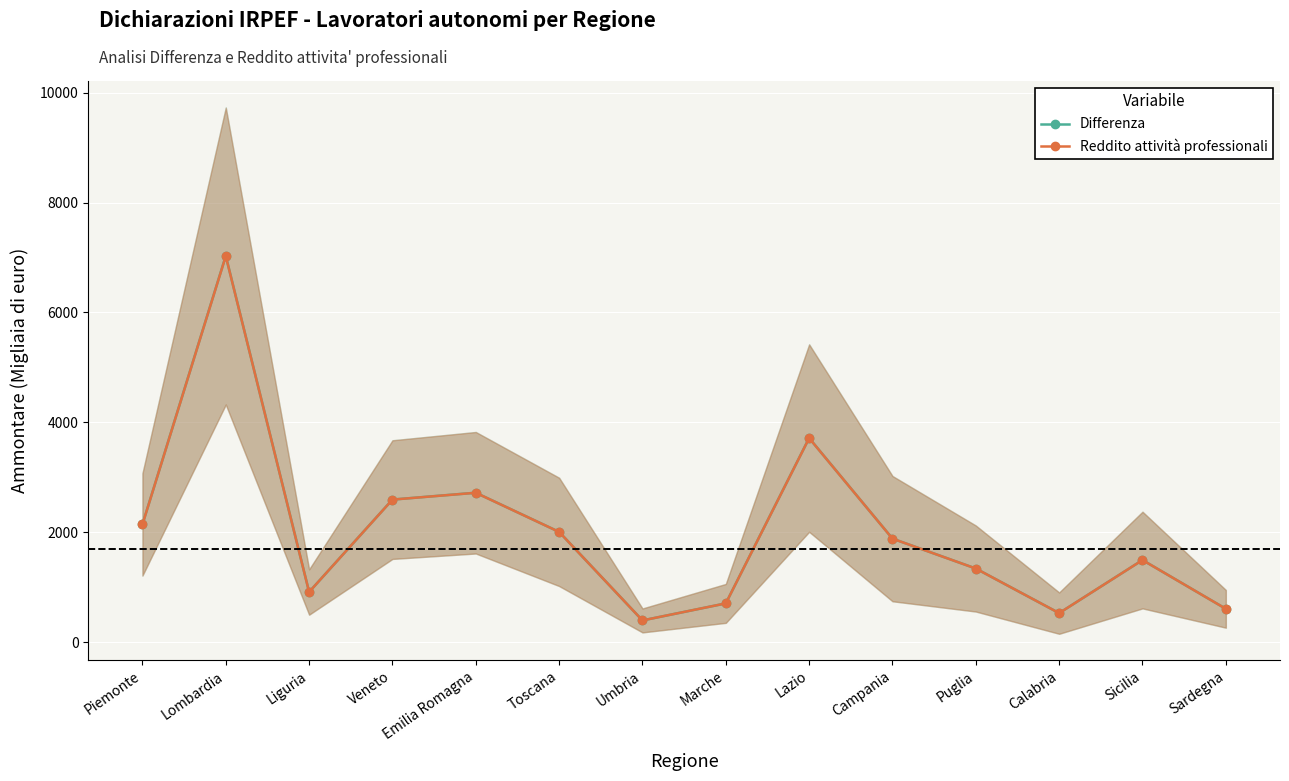

The value of Reddito attività professionali at Umbria is 239.6. True or false?

False